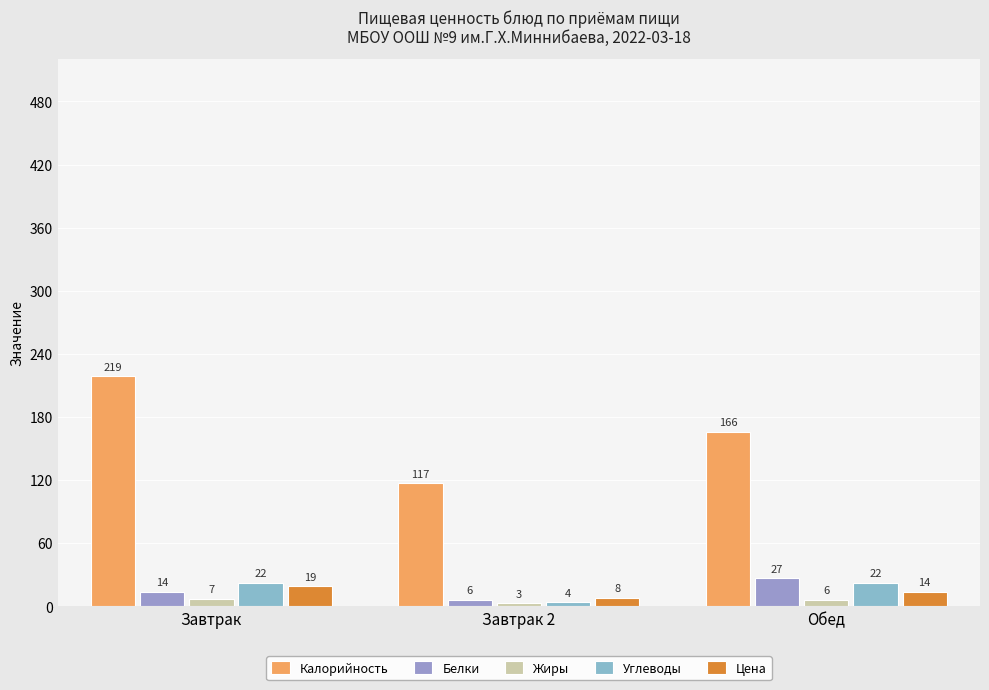

How many data points in Углеводы are less than 22?

1